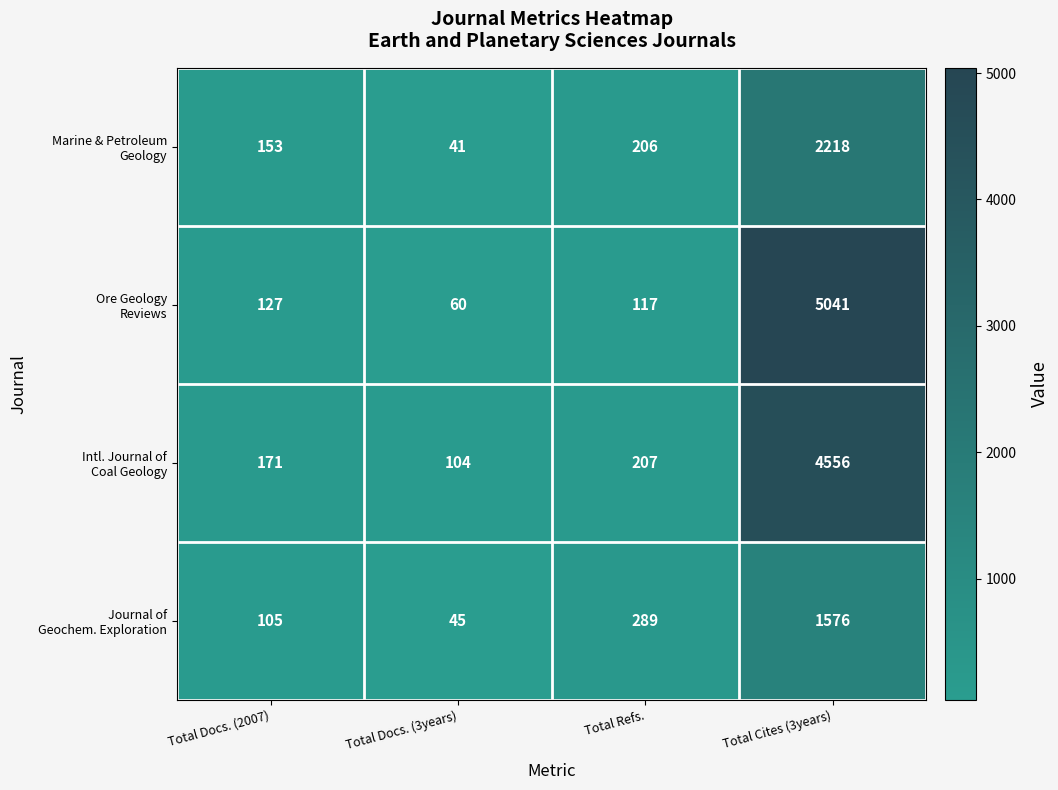

What is the maximum value shown in the chart?

5041